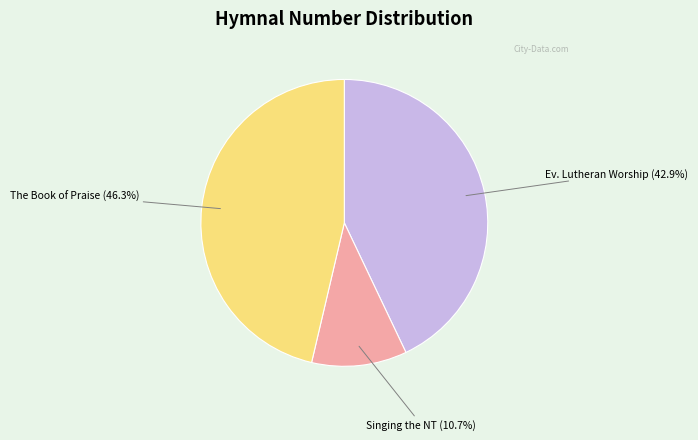

Does any single category account for the majority?

No